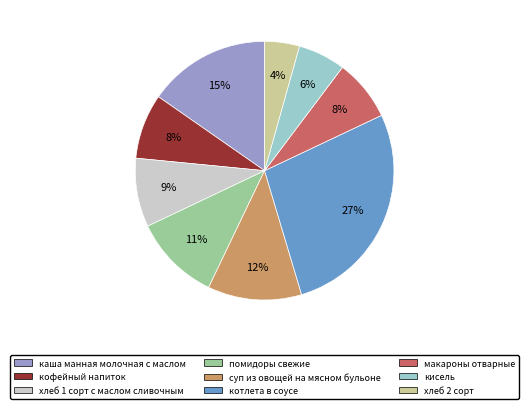

To the nearest percent, what is the average slice percentage?

11%